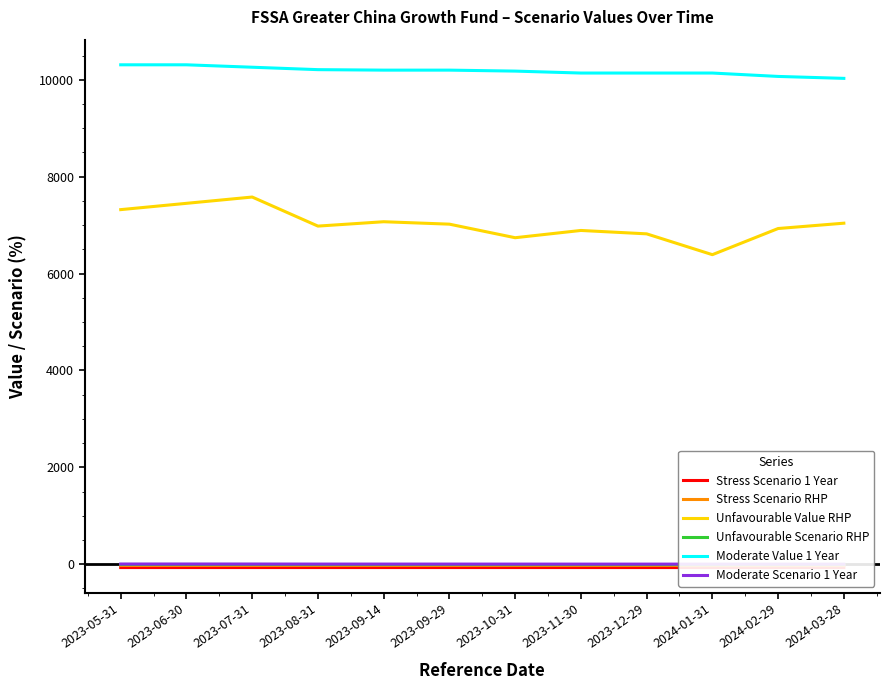

True or false: Unfavourable Value RHP and Moderate Scenario 1 Year cross at least once.

False